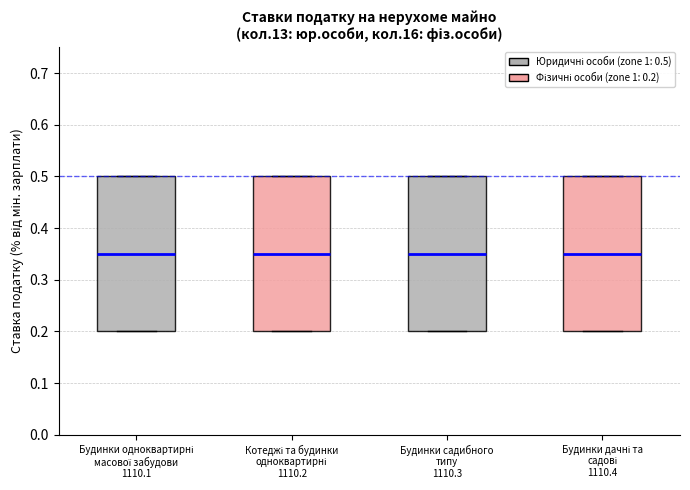

Reading left to right, transcribe this box plot: for each box, give where its median line is, the range the box spans, and where its two whiskers end, as read against the y-axis. The values are not printed on the chart, so give them approximately, as read against the axis.

Будинки одноквартирні масової забудови 1110.1: median 0.35, box 0.20 to 0.50, whiskers 0.20 to 0.50
Котеджі та будинки одноквартирні 1110.2: median 0.35, box 0.20 to 0.50, whiskers 0.20 to 0.50
Будинки садибного типу 1110.3: median 0.35, box 0.20 to 0.50, whiskers 0.20 to 0.50
Будинки дачні та садові 1110.4: median 0.35, box 0.20 to 0.50, whiskers 0.20 to 0.50